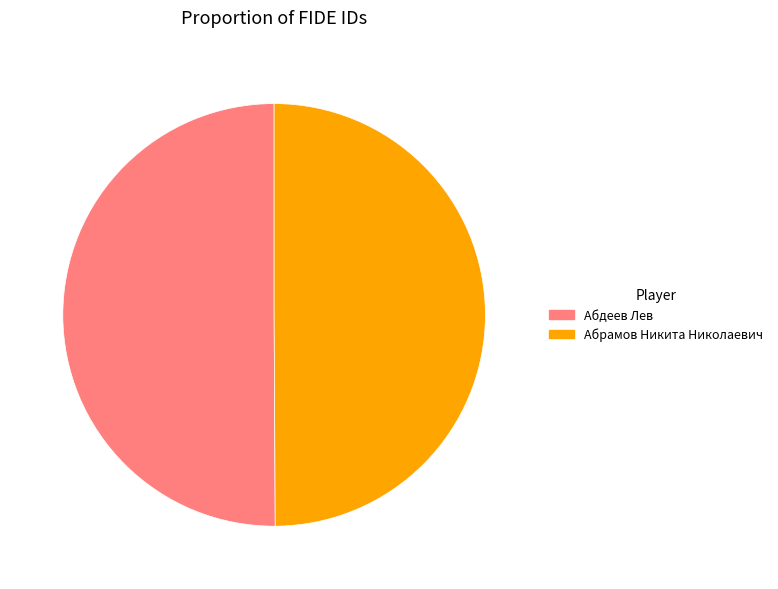

True or false: Абдеев Лев accounts for 42% of the total.

False